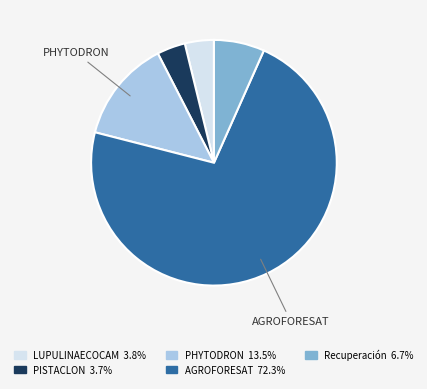

Is there a majority slice in this chart?

Yes